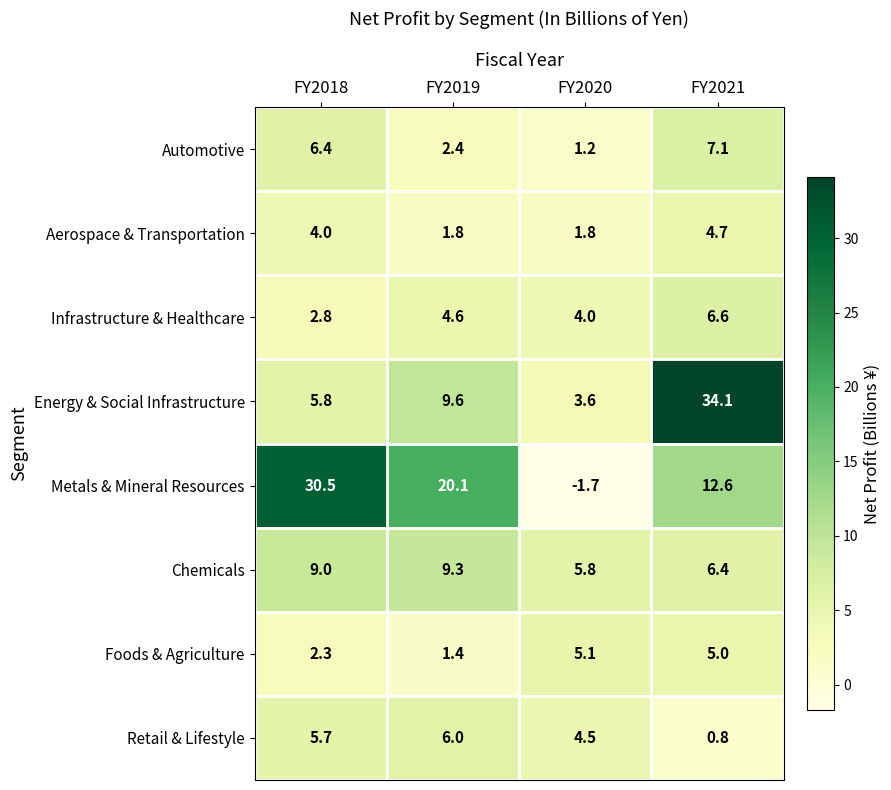

What is the minimum value shown in the chart?

-1.7